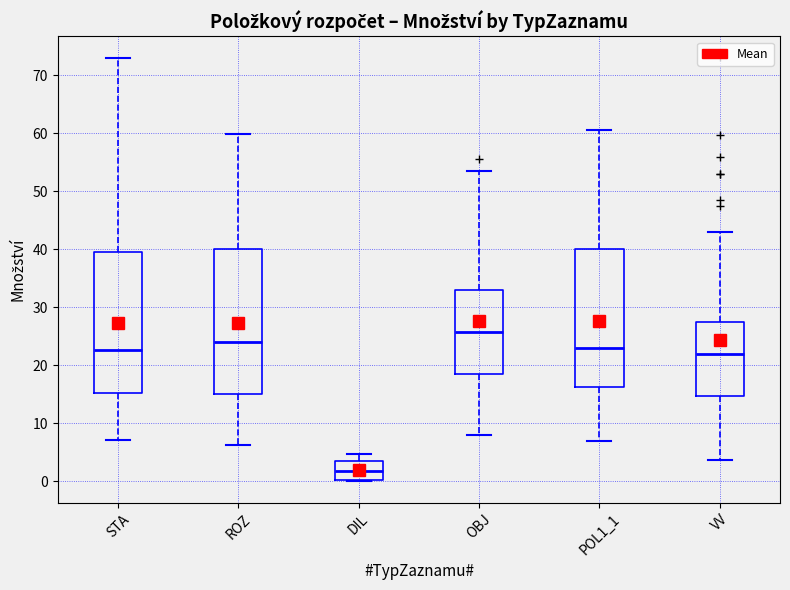

Which box's median line is the highest?

OBJ